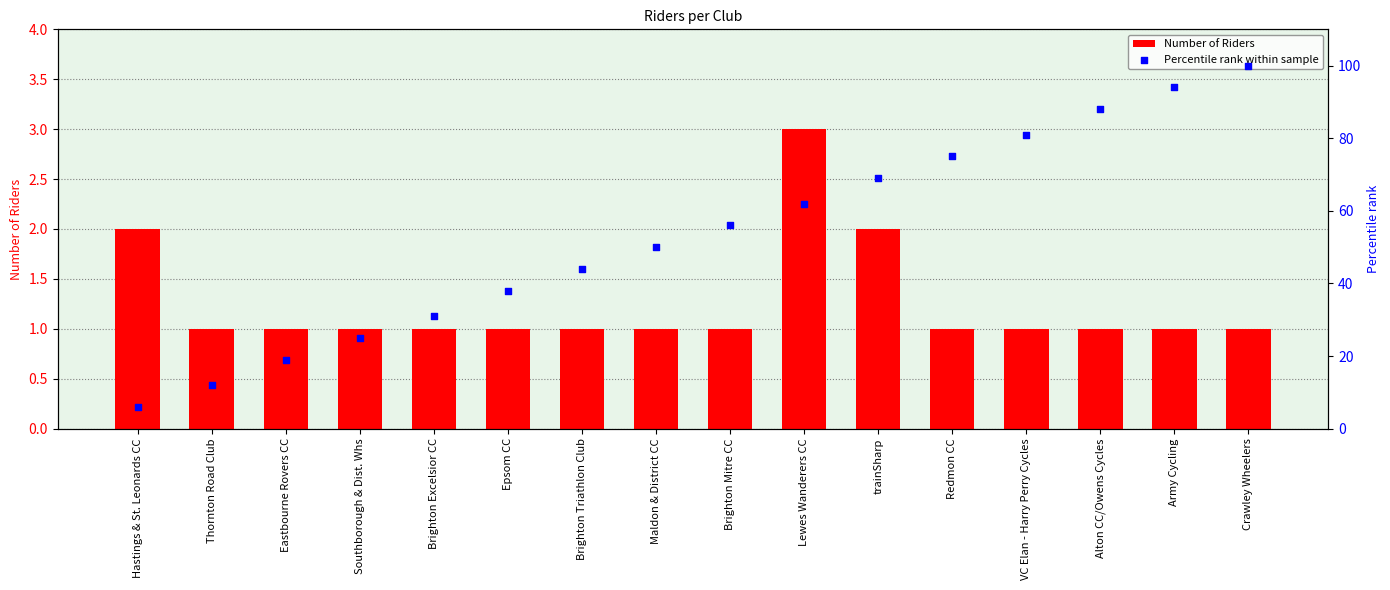

Which series has the largest total across all categories?

Percentile rank within sample